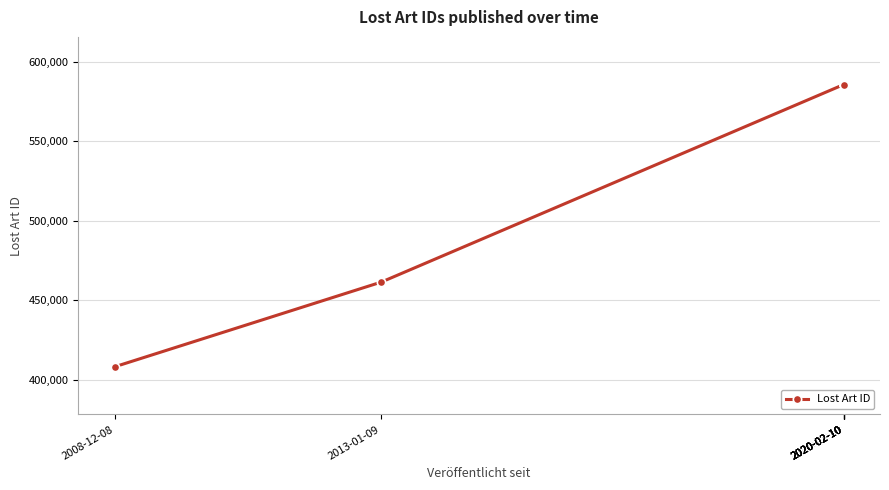

True or false: the data shows 585627 at 2020-02-10.

True